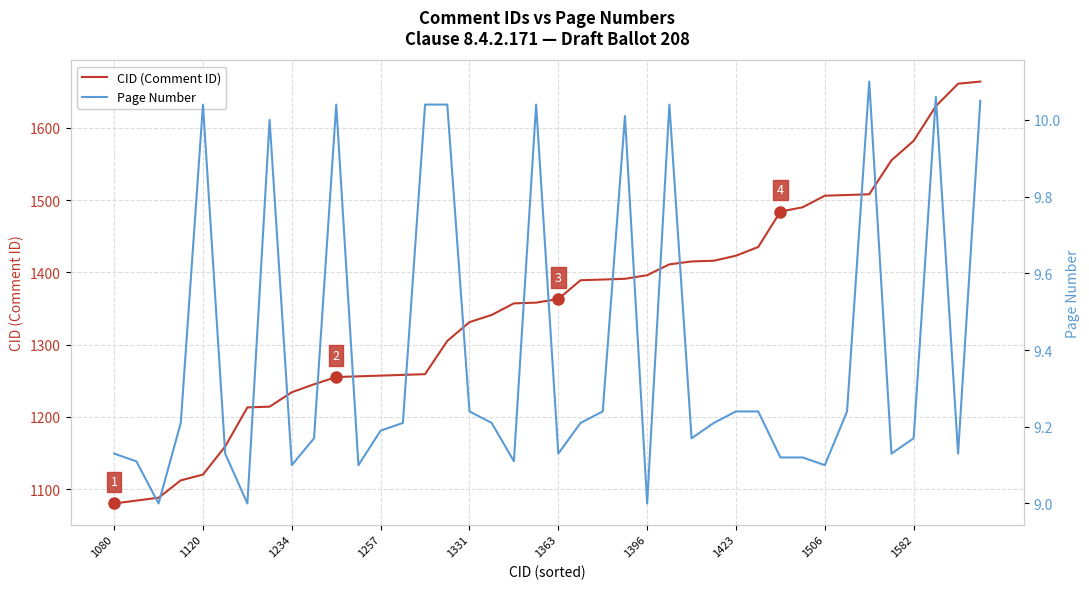

The value of CID (Comment ID) at 1331 is 697. True or false?

False